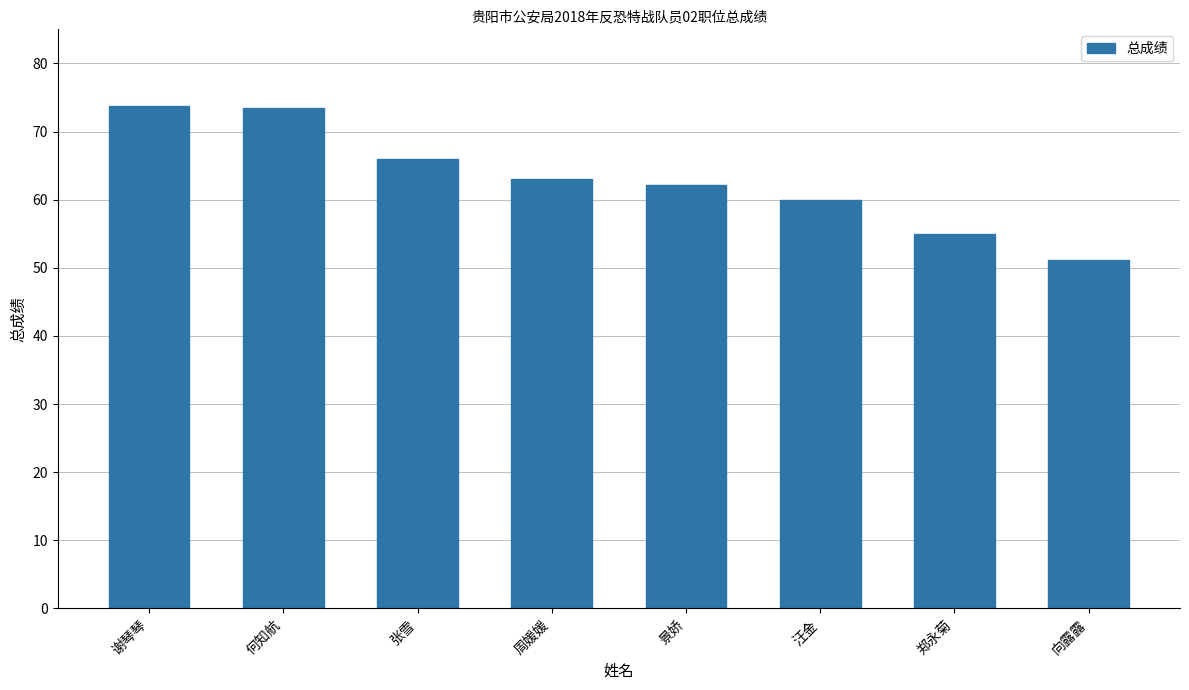

Which has a higher value, 汪金 or 郑永菊?

汪金